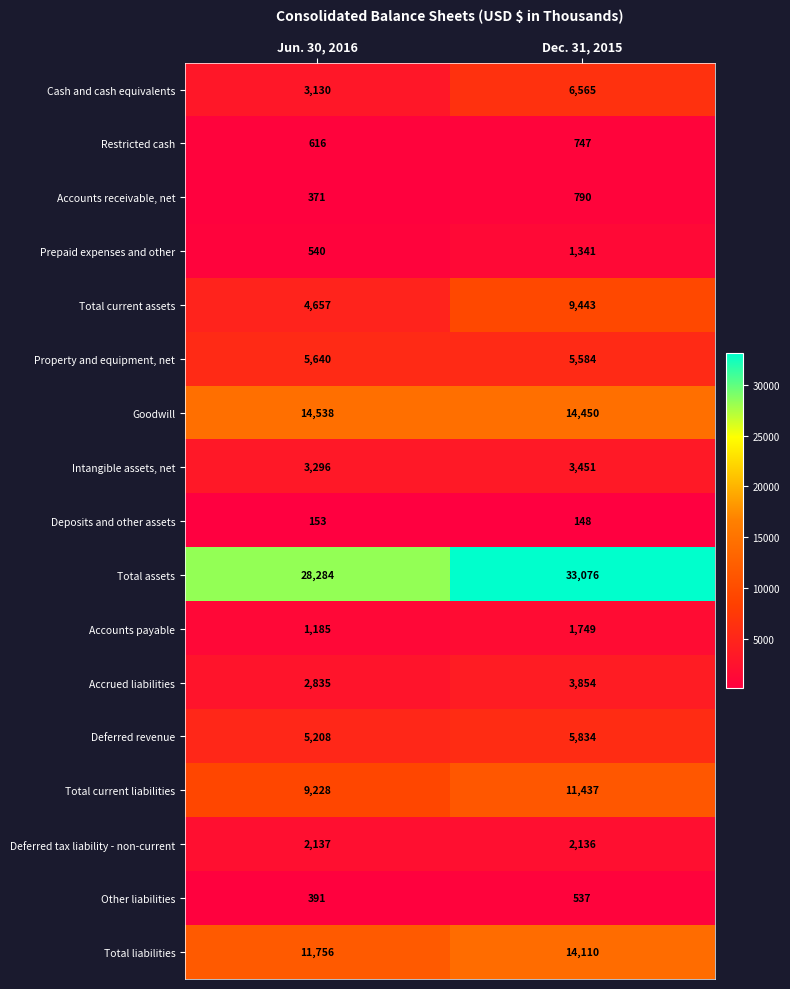

How many categories are shown in the chart?

2